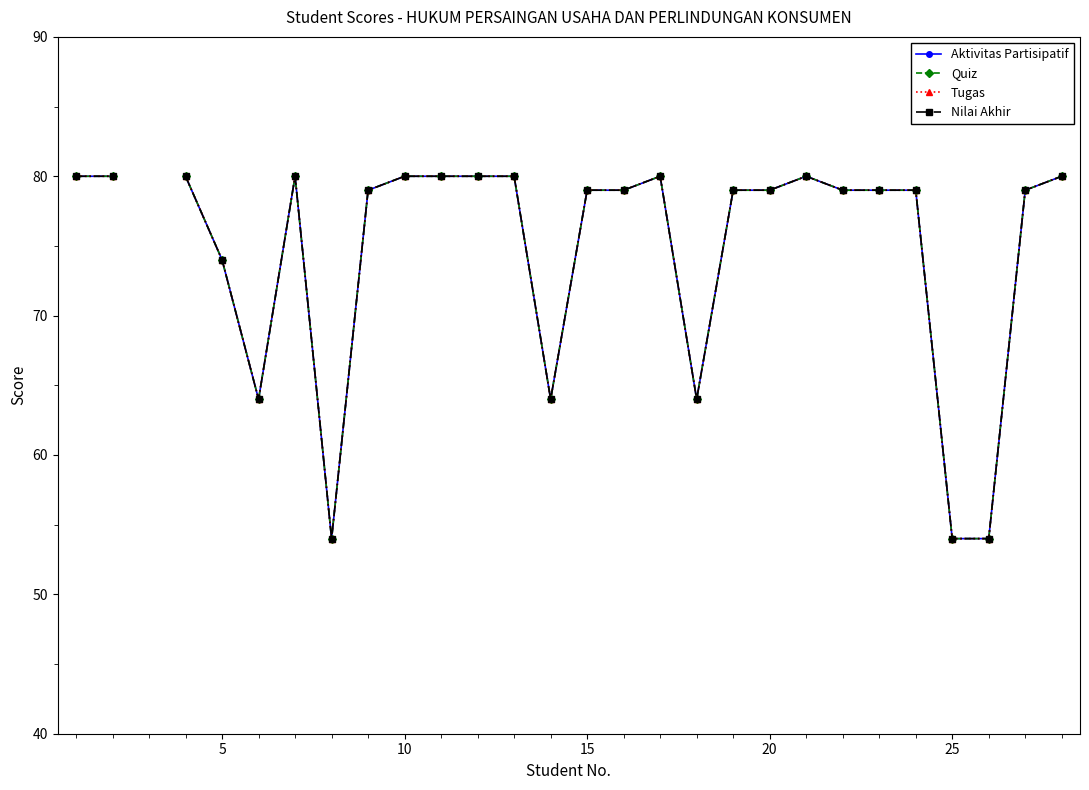

Rank the series by their average value, from highest to lowest.

Aktivitas Partisipatif, Quiz, Tugas, Nilai Akhir